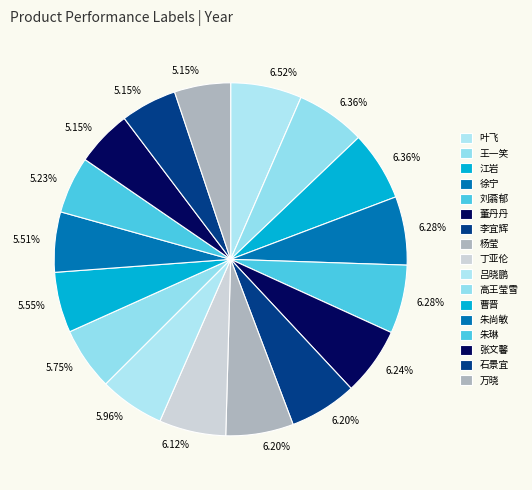

To the nearest percent, what is the combined percentage of 王一笑 and 徐宁?

13%